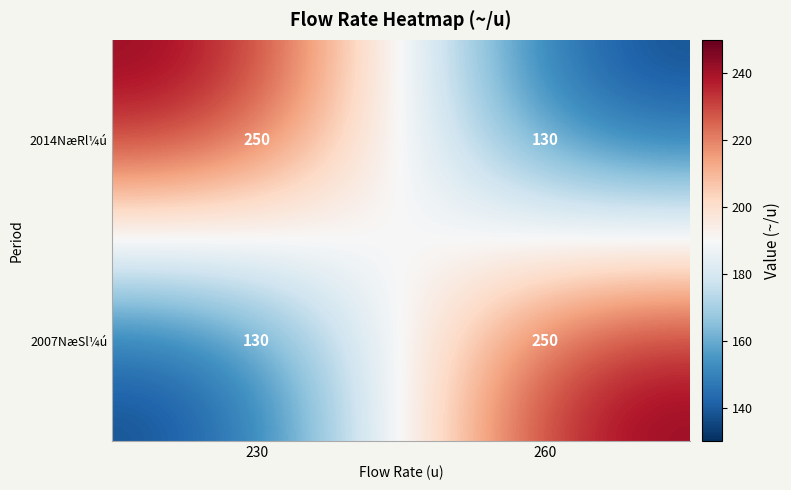

What is the greatest value displayed?

250